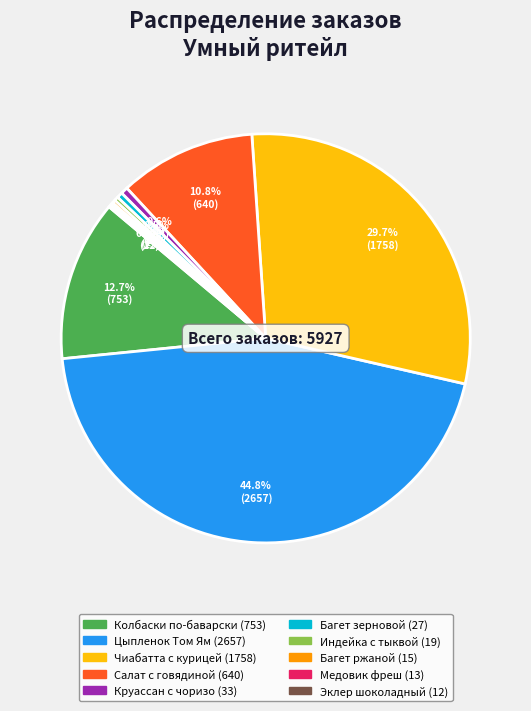

Is there any slice that represents more than half of the pie?

No